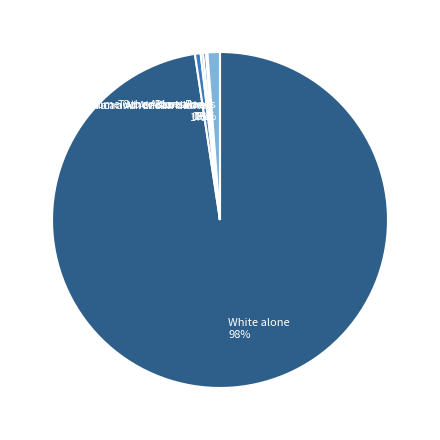

Does White alone account for over 50% of the chart?

Yes